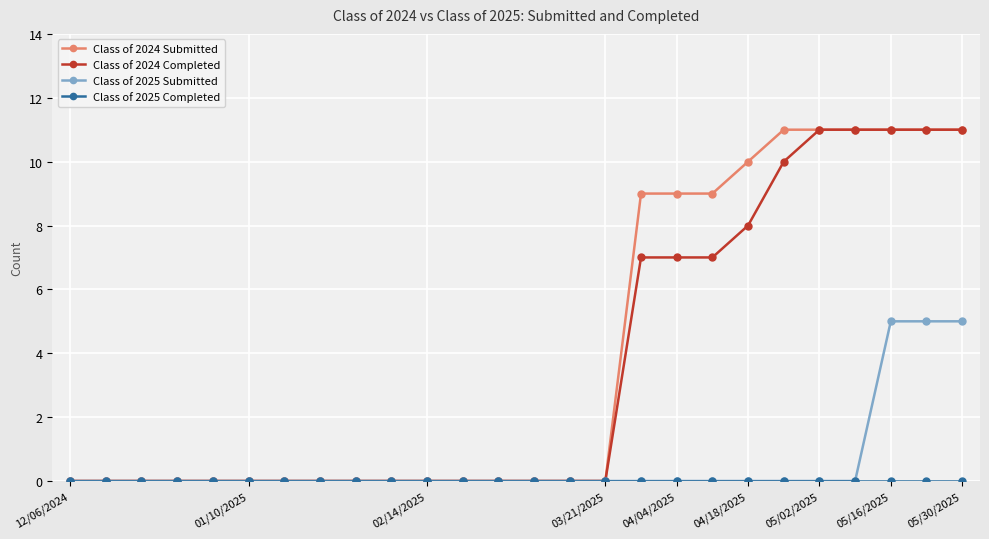

What is the value of the Class of 2024 Submitted point at the 20th from the left?

10